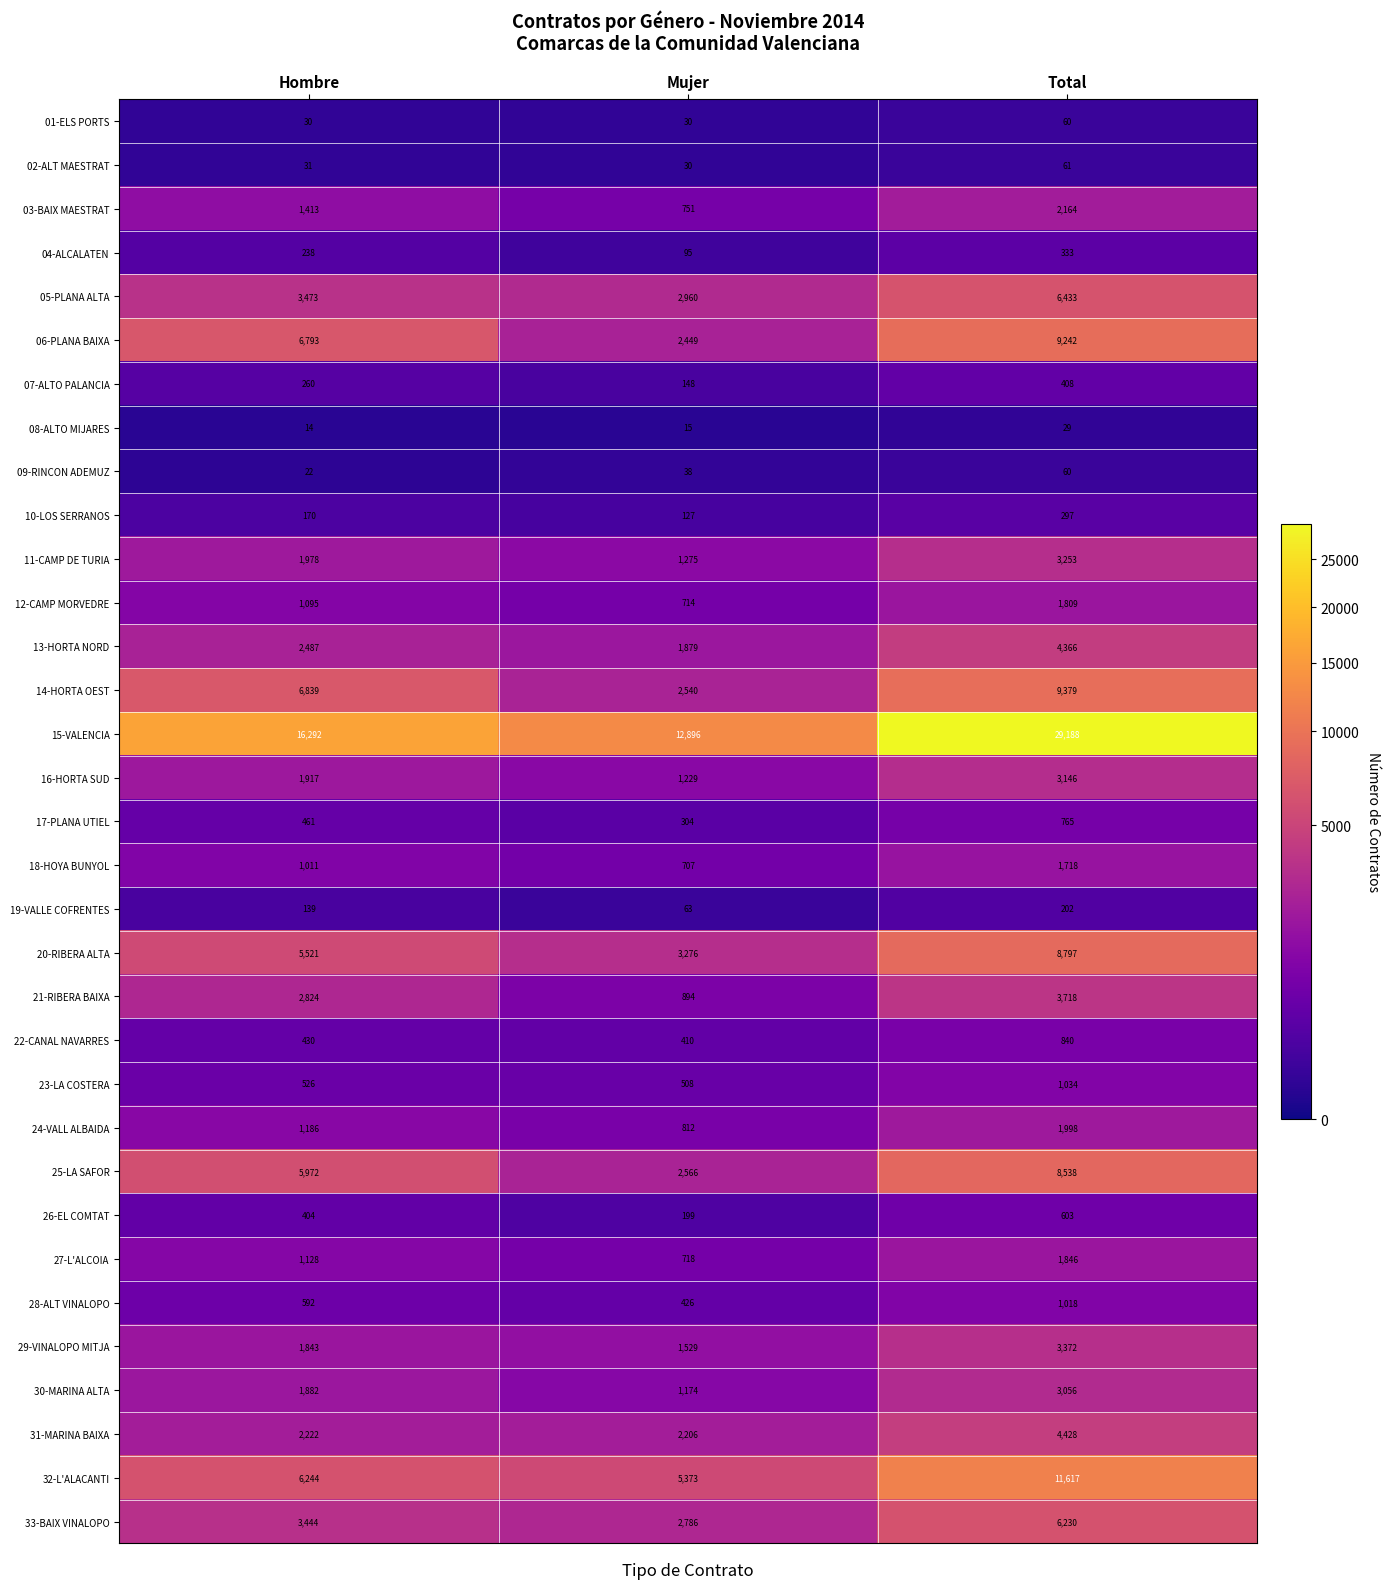

Which label corresponds to the largest value in the chart?

Total